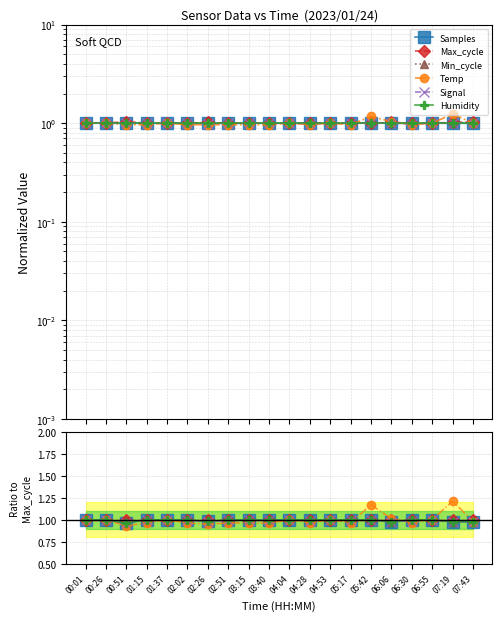

Which has a higher value, 04:28 or 03:40?

04:28